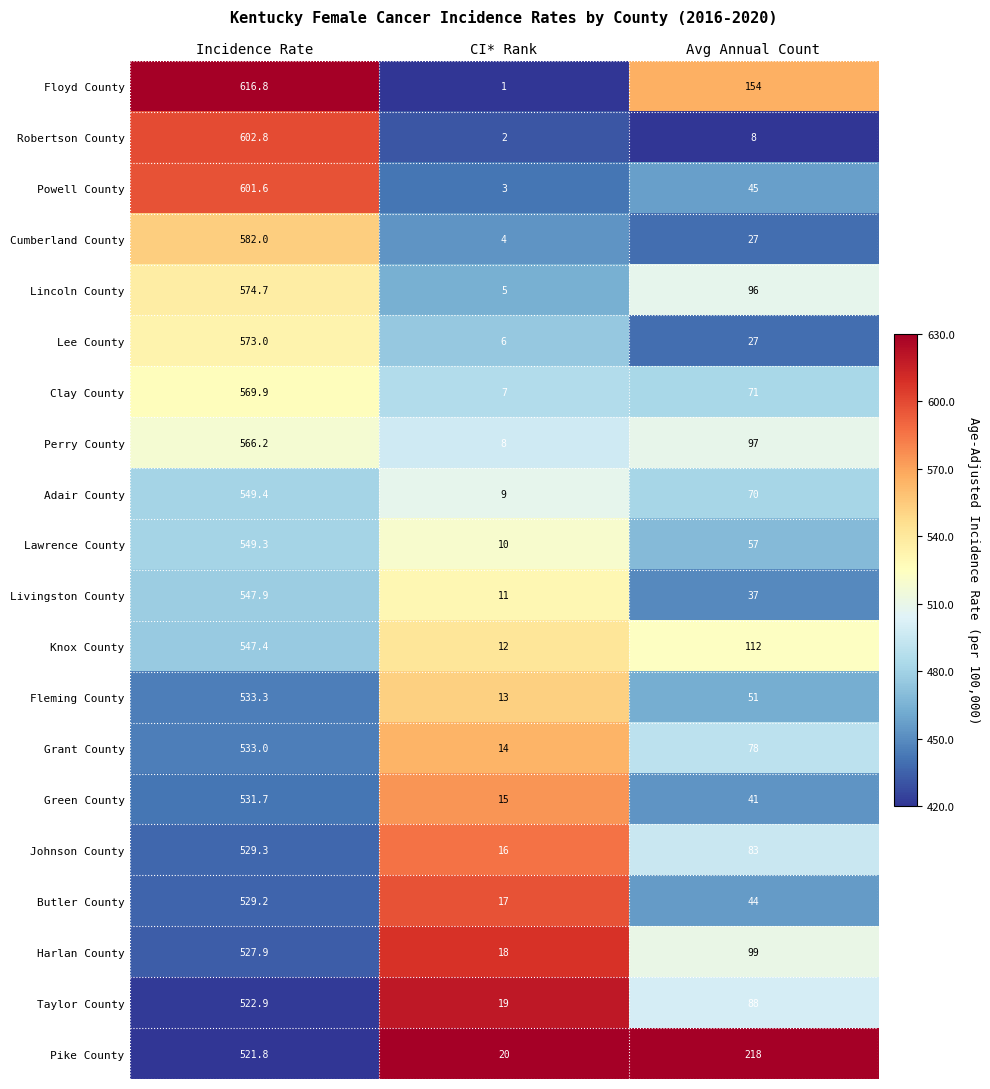

At which label does Lawrence County reach its peak?

Incidence Rate